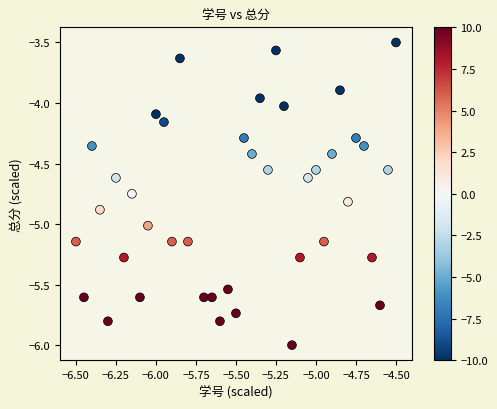

What is the range of X values (max minus min)?

2.0